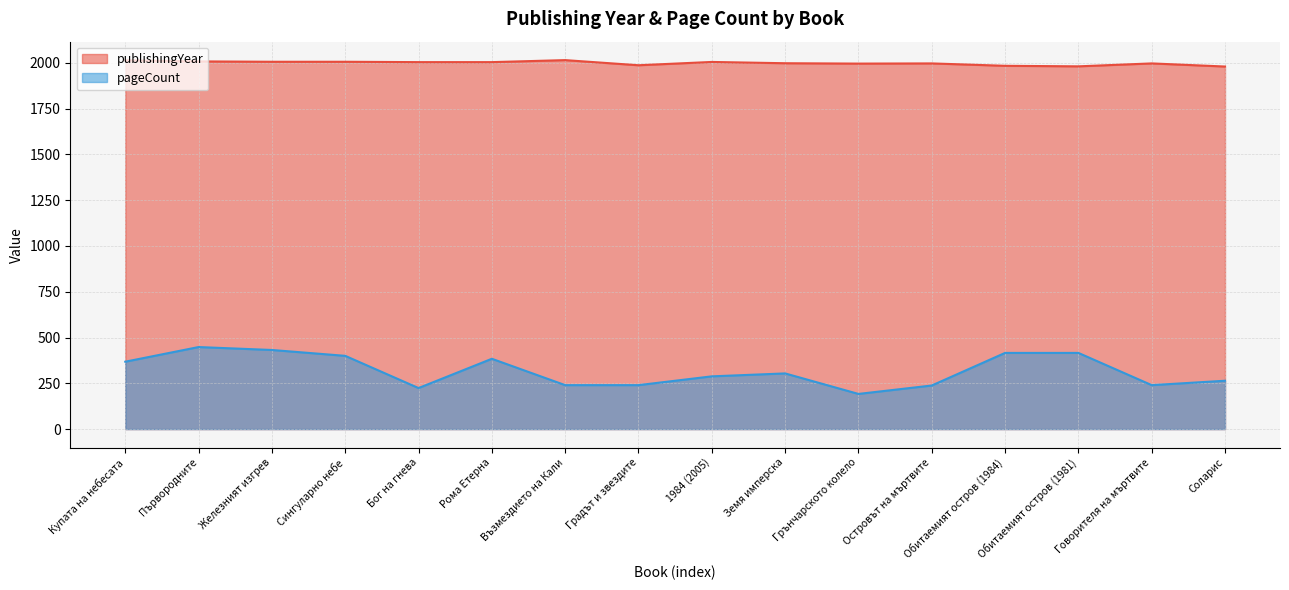

Rank the series at Обитаемият остров (1981) from highest to lowest value.

publishingYear, pageCount